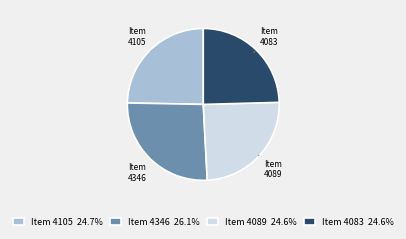

What is the ratio of the value at Item 4083 to the value at Item 4105?

1.0